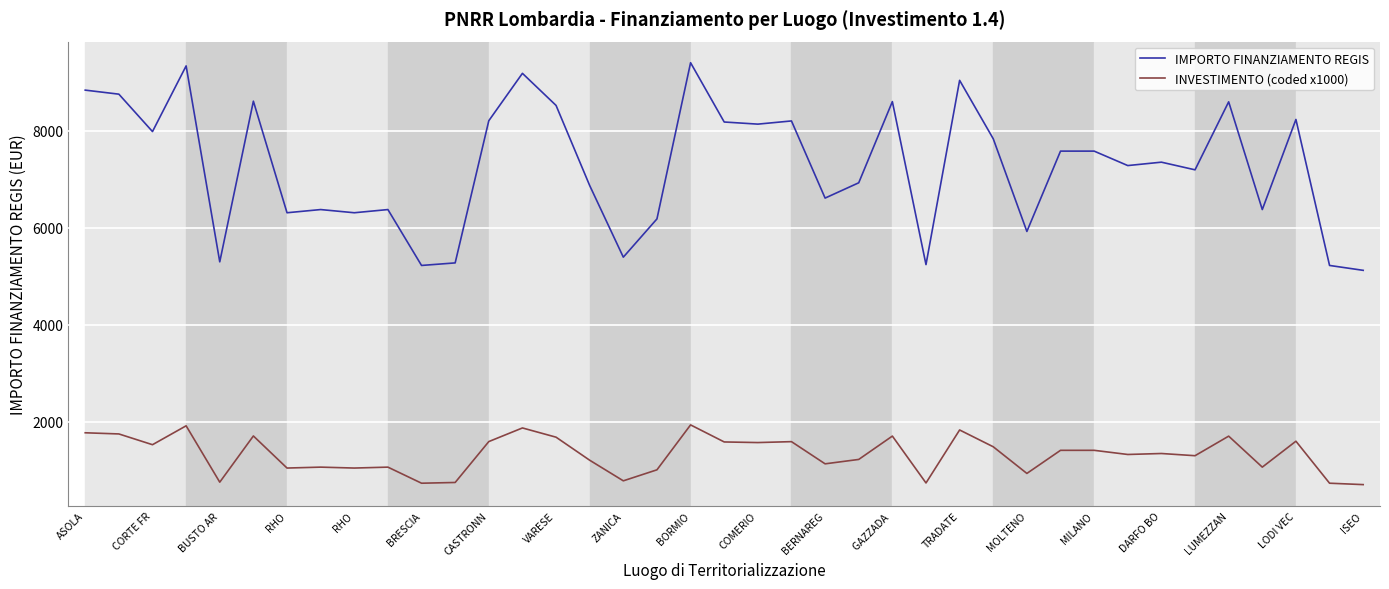

Which series has the largest total across all categories?

IMPORTO FINANZIAMENTO REGIS